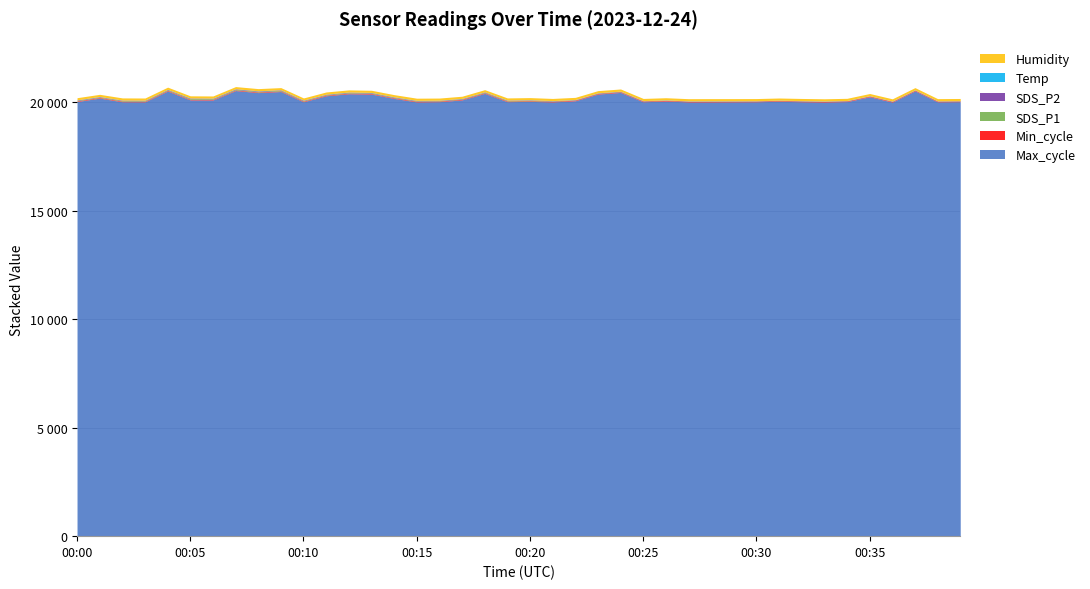

Which category has the lowest value in the Temp series?

00:00